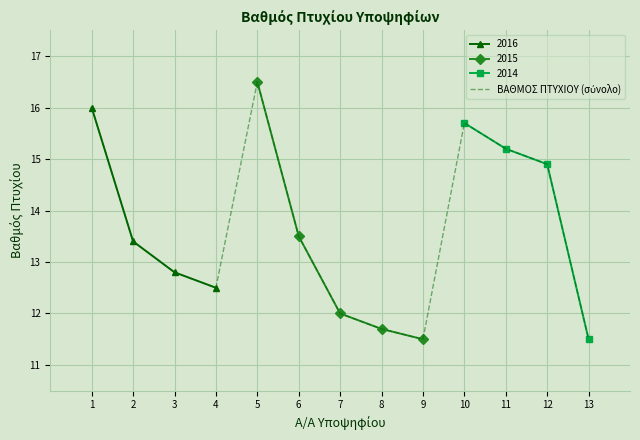

Is it true that the value at 11 is 26.1?

False